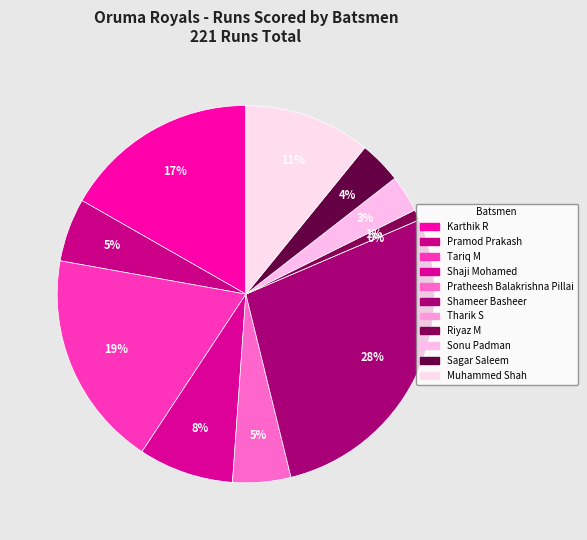

Is it true that Shaji Mohamed is 1% of the pie?

False